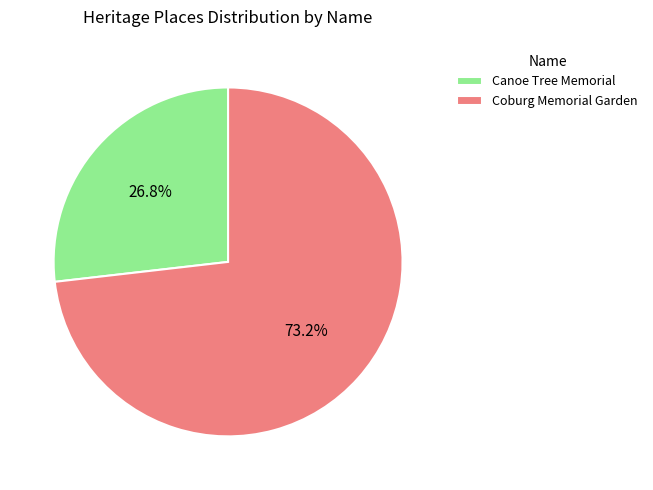

Which slice is the largest?

Coburg Memorial Garden